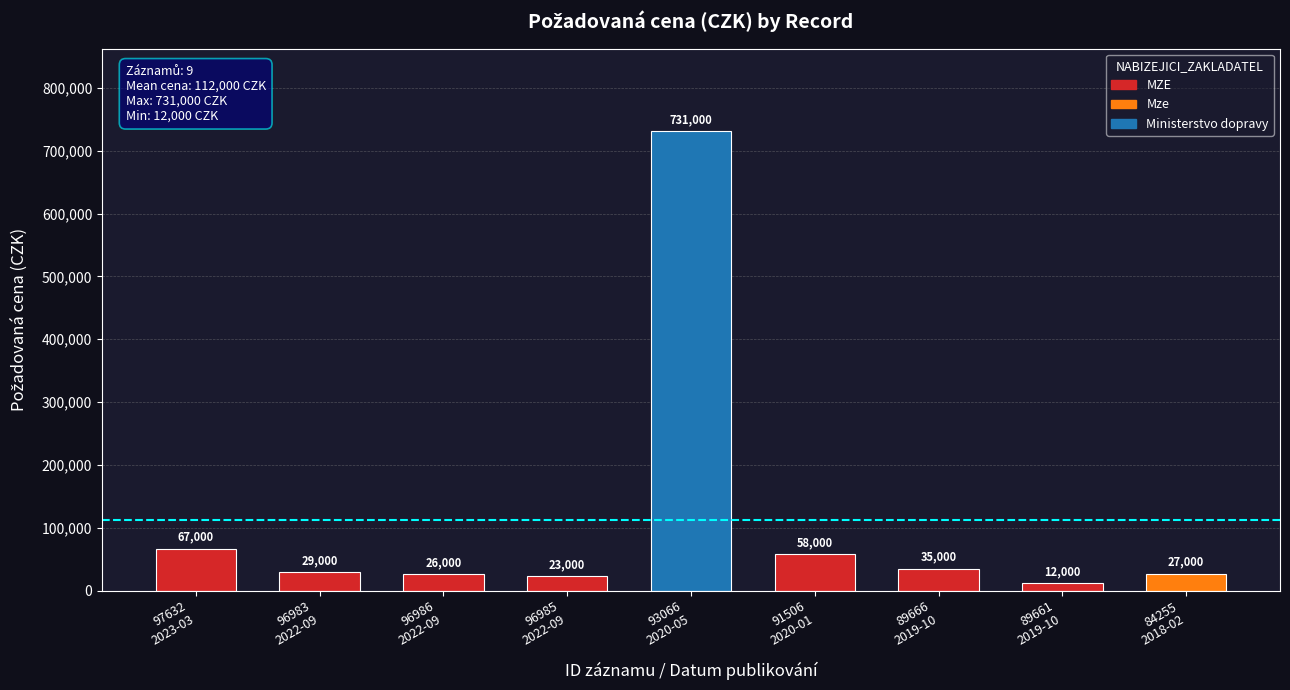

What is the sum of all values?

1008000